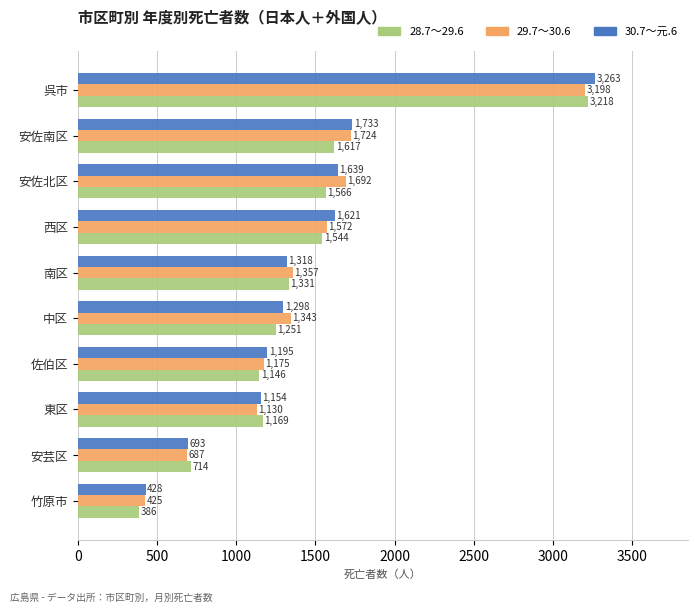

At how many categories does at least one series exceed 2528?

1